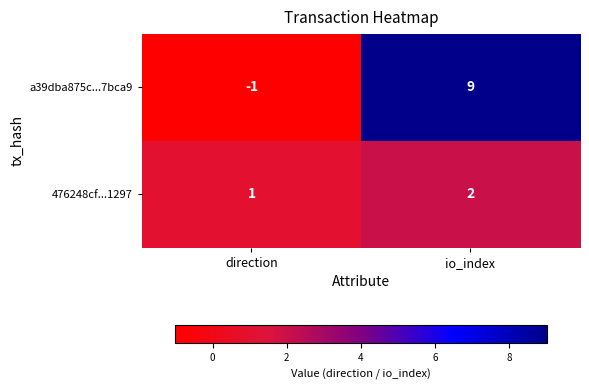

Where is 476248cf...1297 nearest to the value 1?

direction